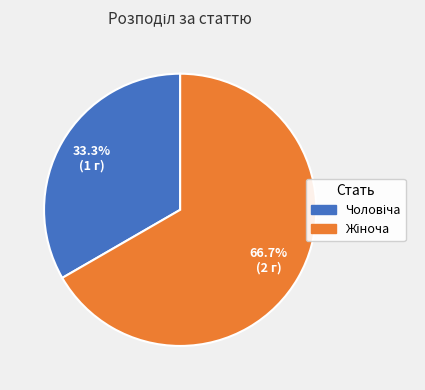

How many segments does this pie chart have?

2